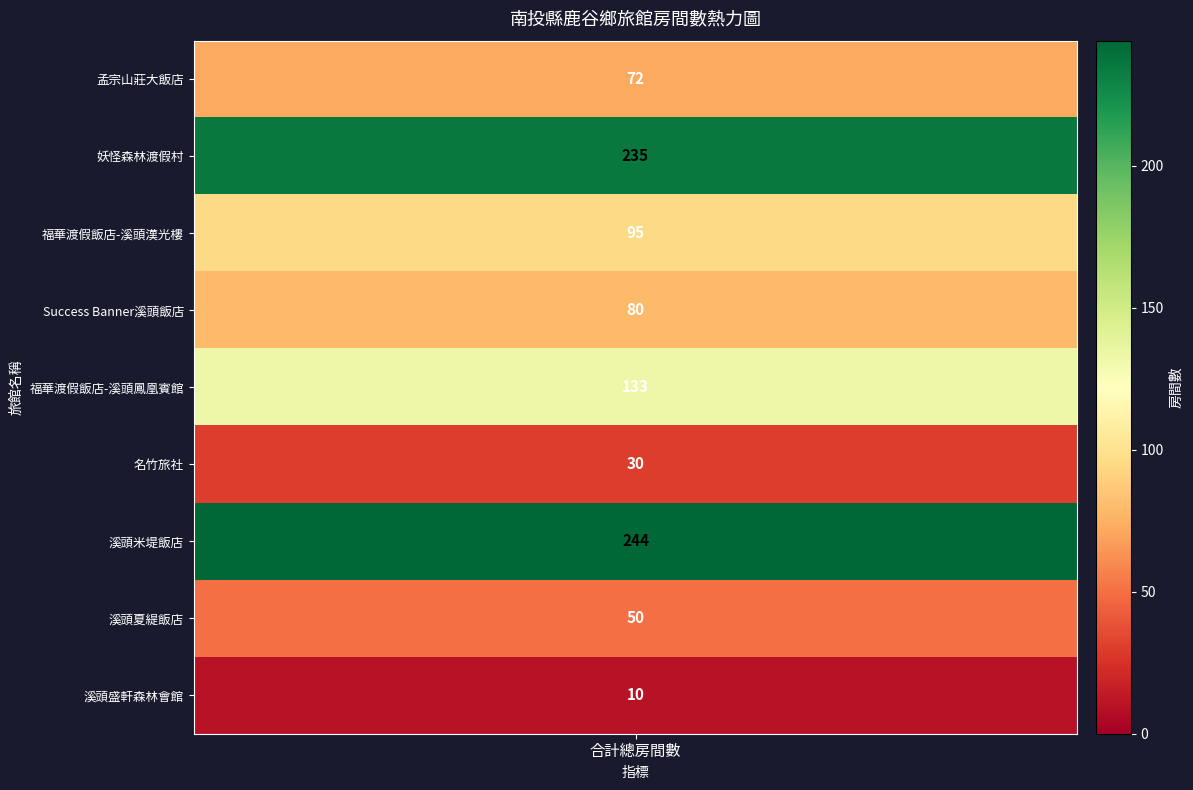

Count the number of values greater than 80.

4